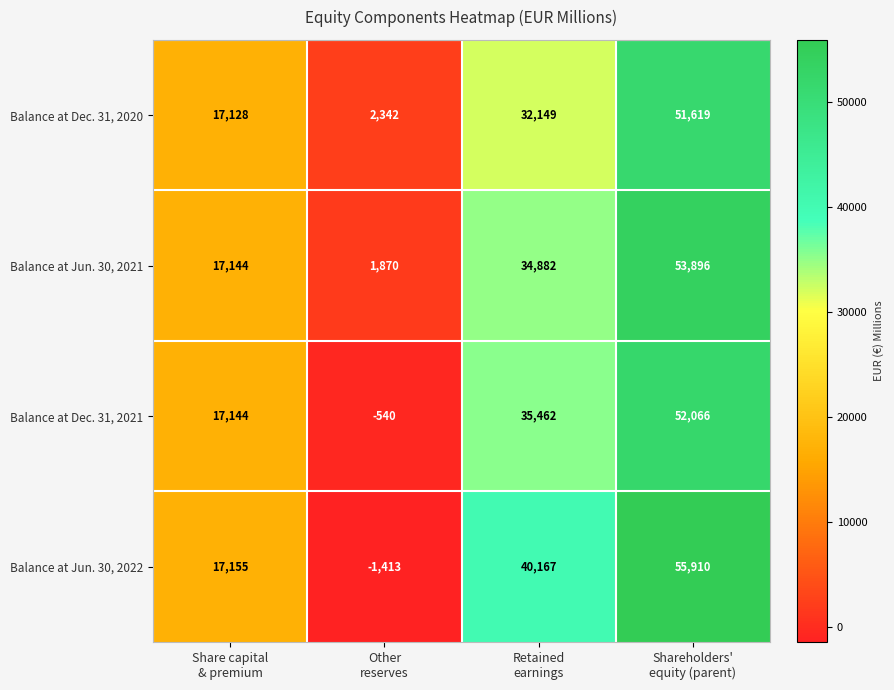

Reading left to right, transcribe all the data shown in this chart.

Balance at Dec. 31, 2020: 17128	2342	32149	51619
Balance at Jun. 30, 2021: 17144	1870	34882	53896
Balance at Dec. 31, 2021: 17144	-540	35462	52066
Balance at Jun. 30, 2022: 17155	-1413	40167	55910